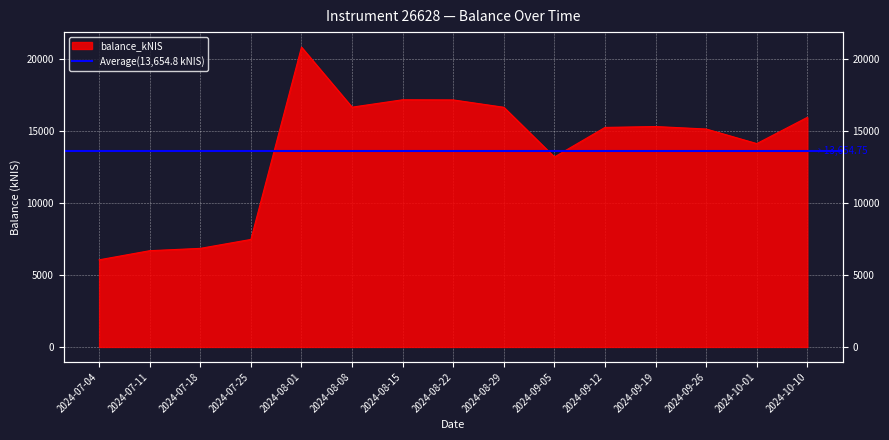

What is the change in value from 2024-07-11 to 2024-08-15?

+10501.4